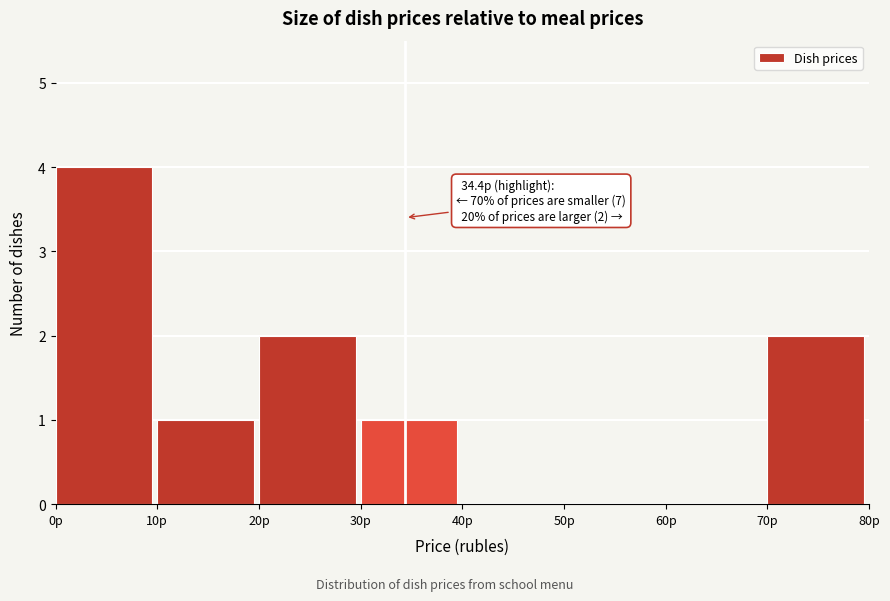

Which range on the x-axis has the tallest bar?

0 to 10